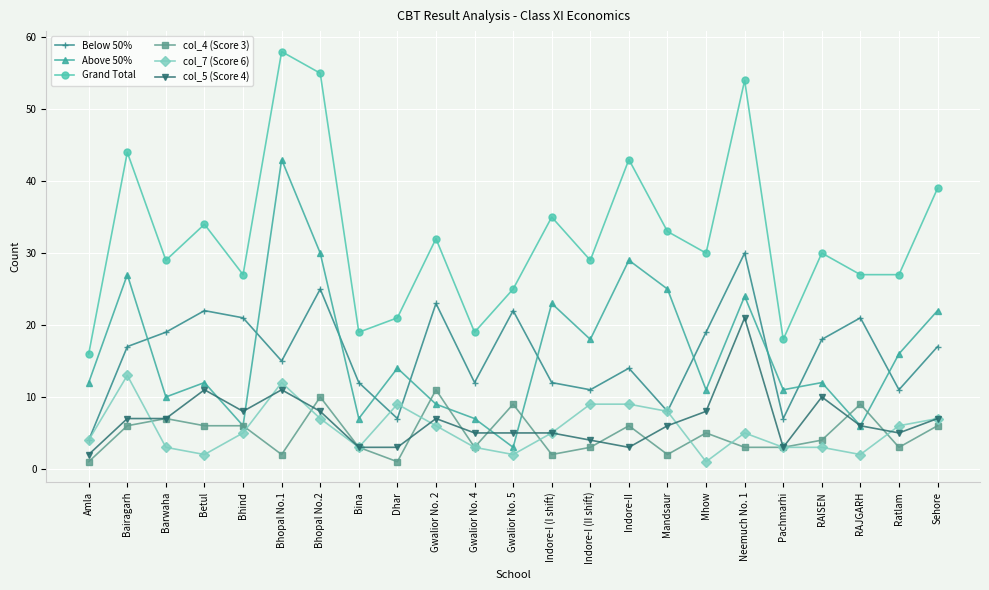

The col_7 (Score 6) series shows 7 at Bhopal No.1. True or false?

False